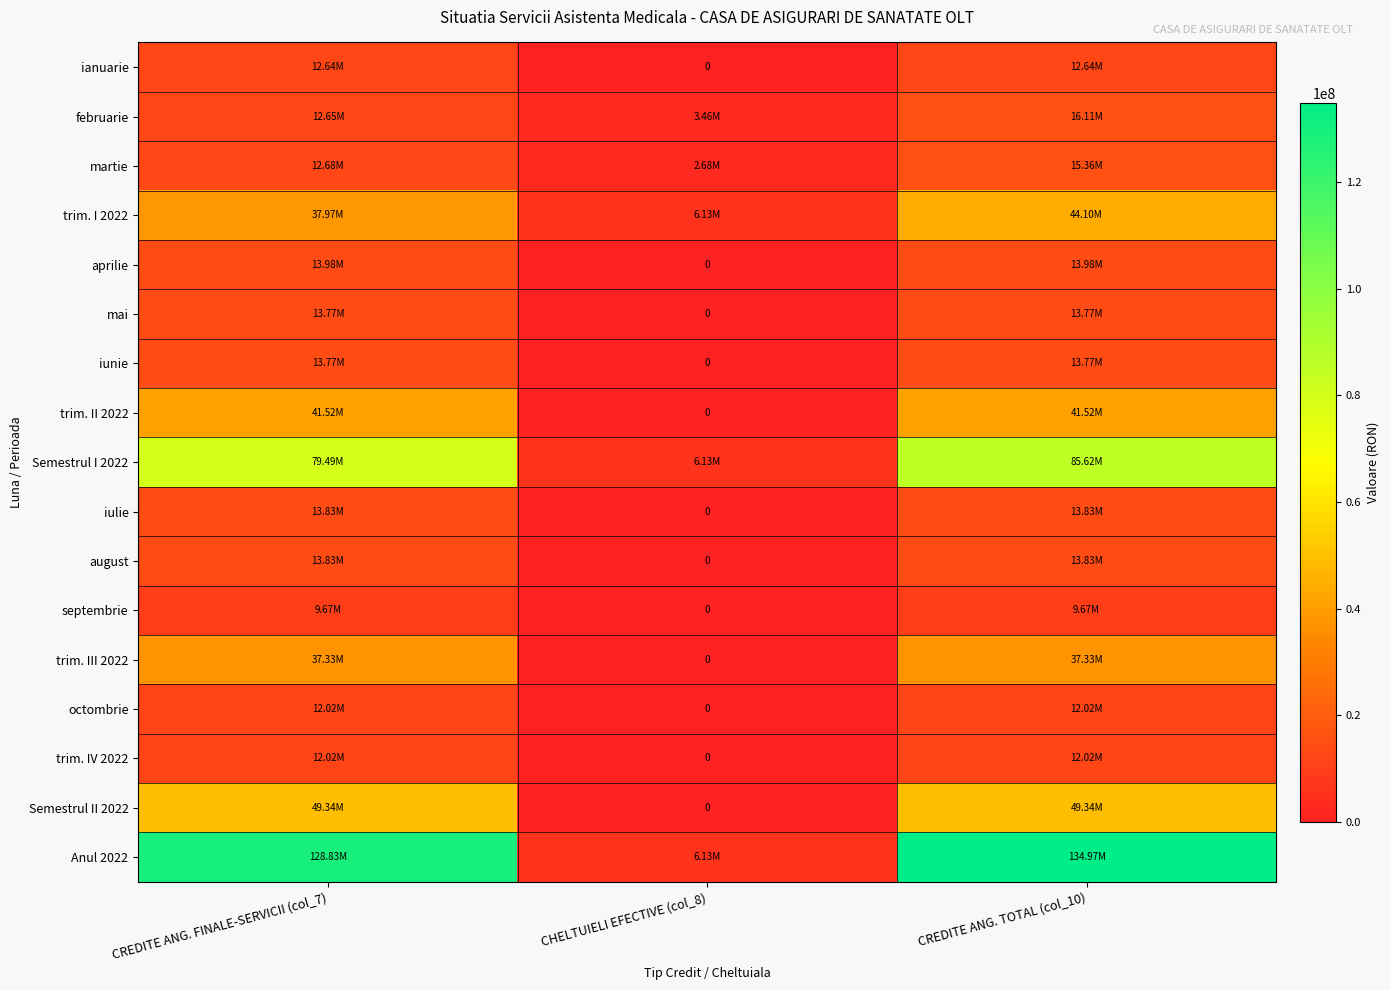

Count the number of categories in the chart.

3